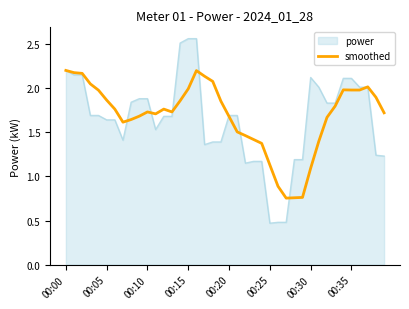

Which series has the widest spread of values?

power